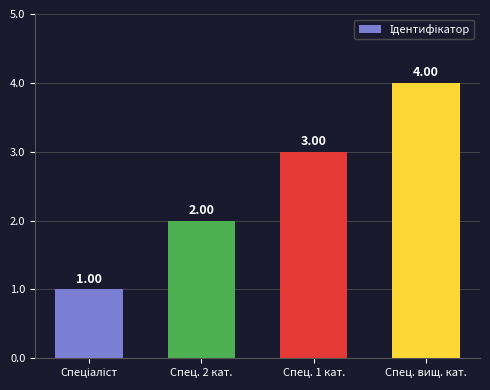

Reading right to left, transcribe all the data shown in this chart.

4	3	2	1